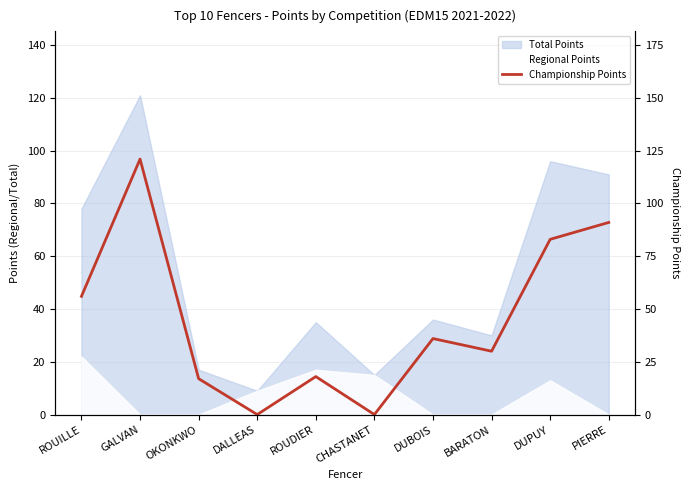

What position from the right is DALLEAS?

7